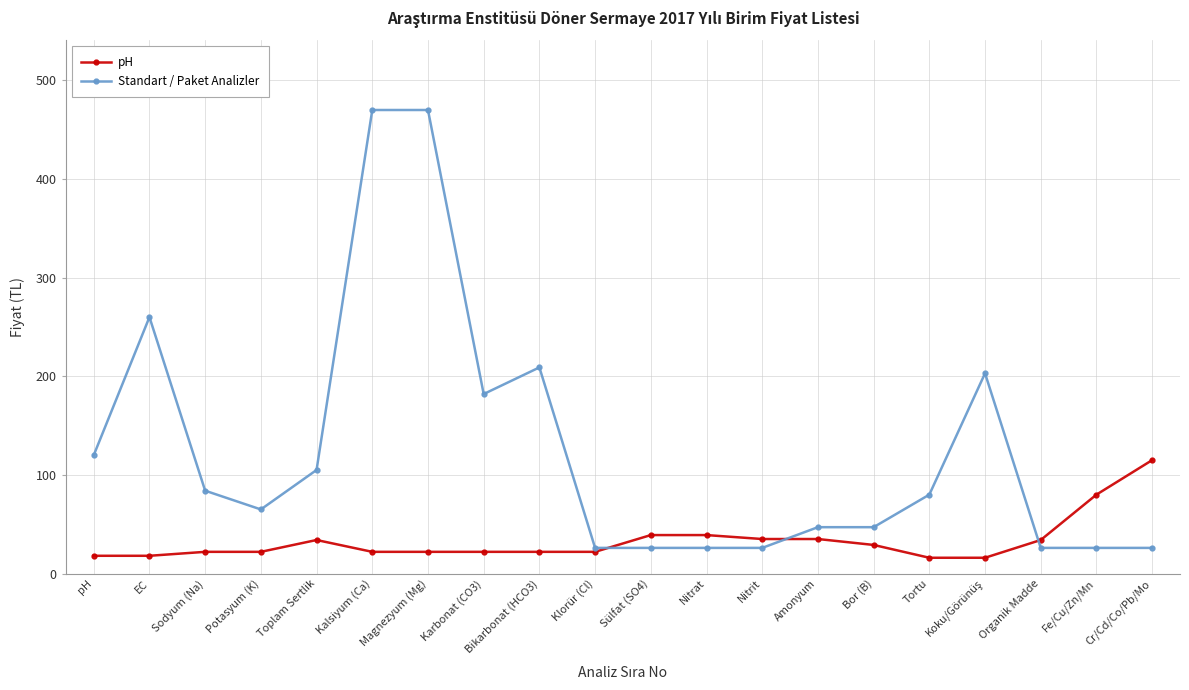

How many data points in Standart / Paket Analizler are less than 80?

10